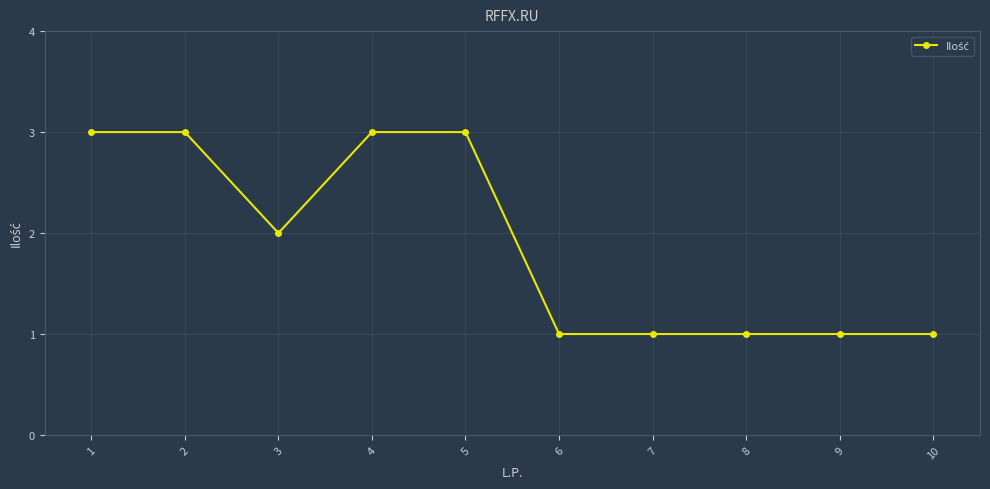

What is the change in value from 3 to 5?

+1